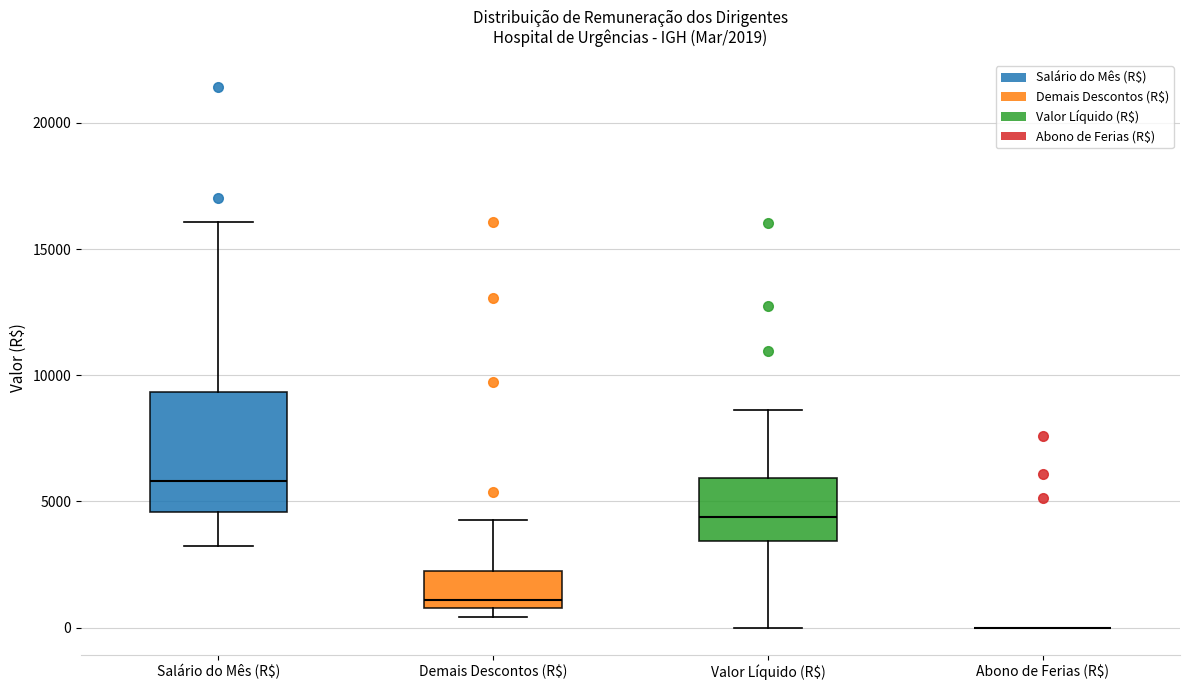

Which box is the tallest, from its lower edge to its upper edge?

Salário do Mês (R$)